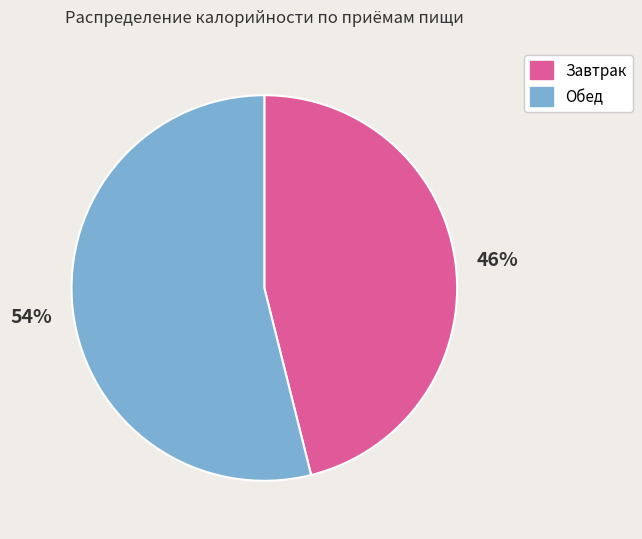

To the nearest percent, what percentage of the pie is Обед?

54%